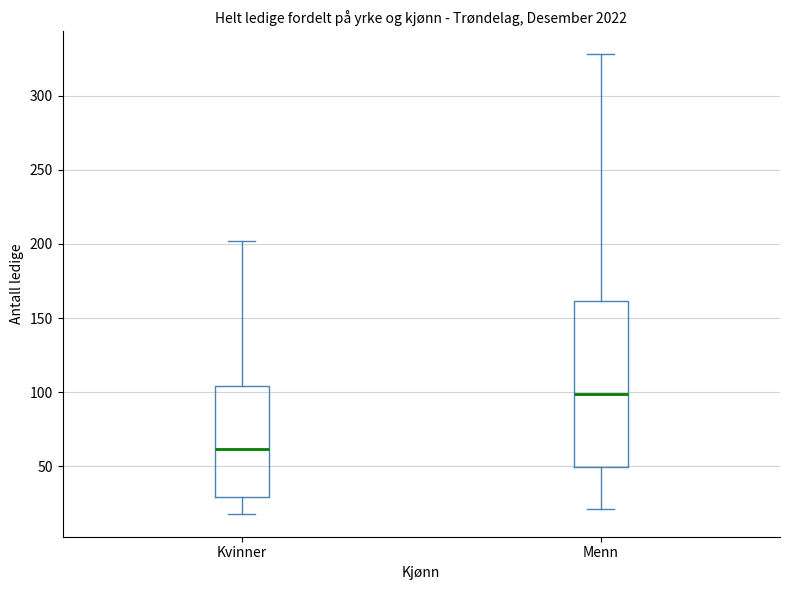

Comparing the boxes themselves (not the whiskers), which one is the tallest?

Menn